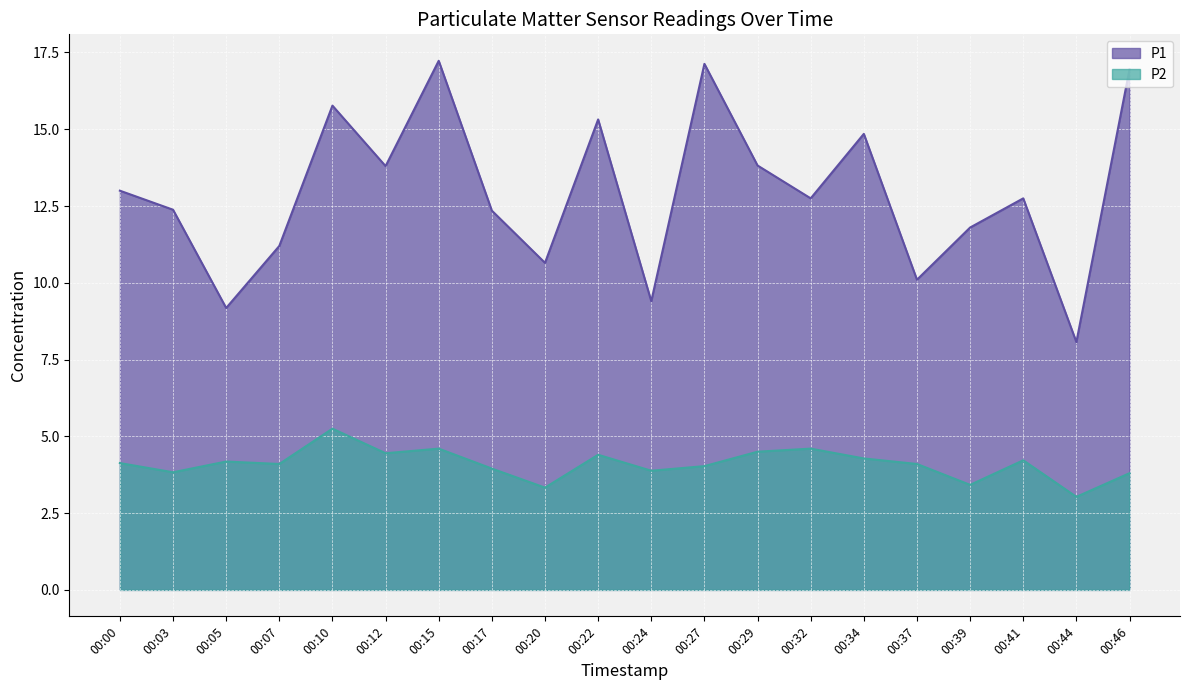

True or false: P1 and P2 cross at least once.

False